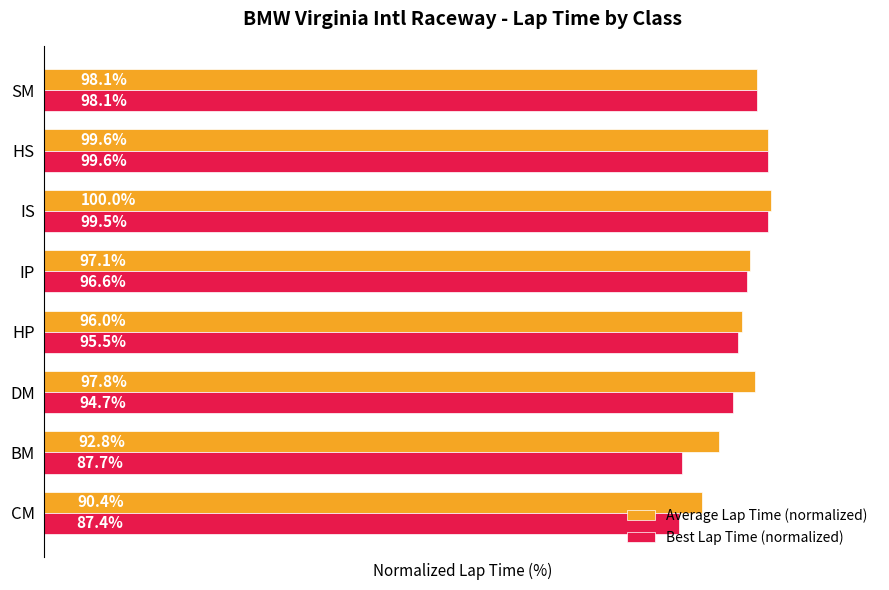

List the labels in order of Average Lap Time (normalized) value, smallest first.

CM, BM, HP, IP, DM, SM, HS, IS